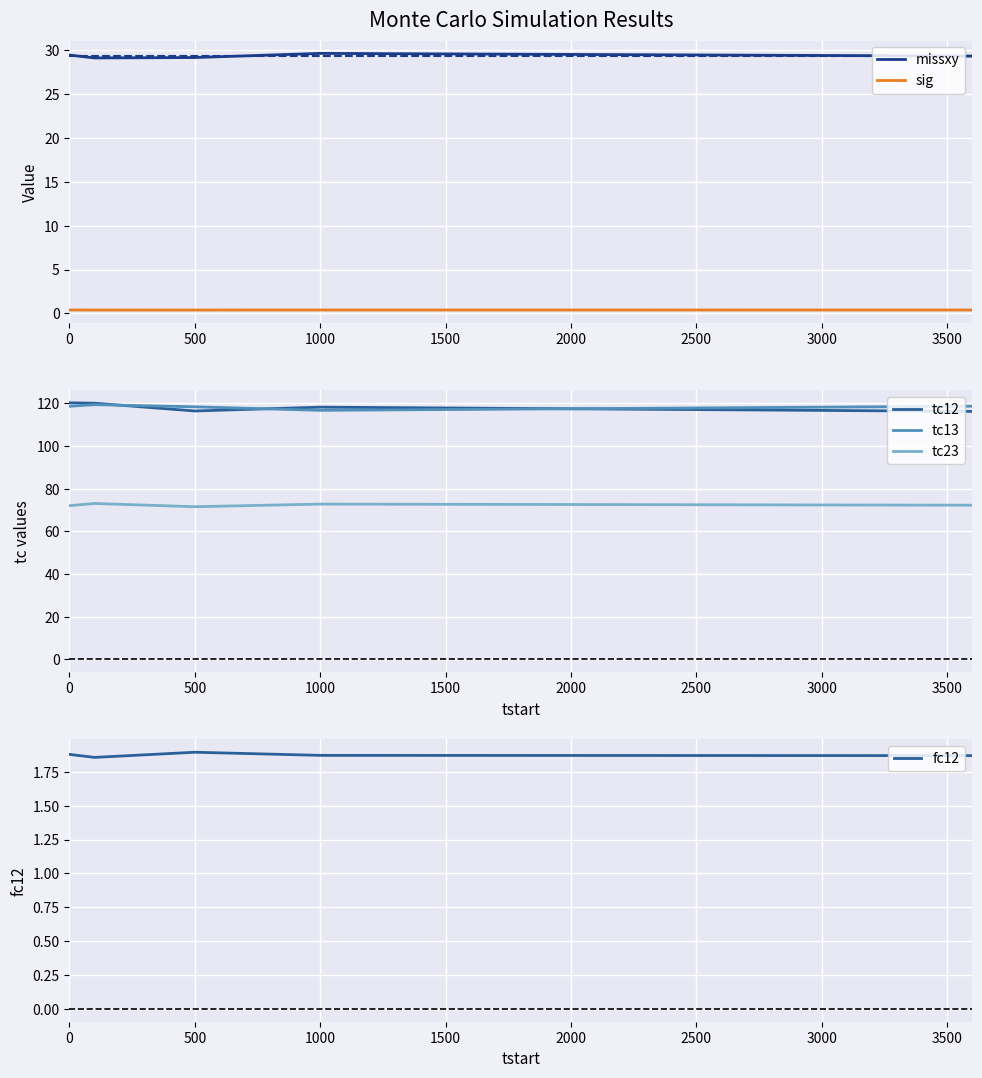

What is the smallest value displayed?

0.4